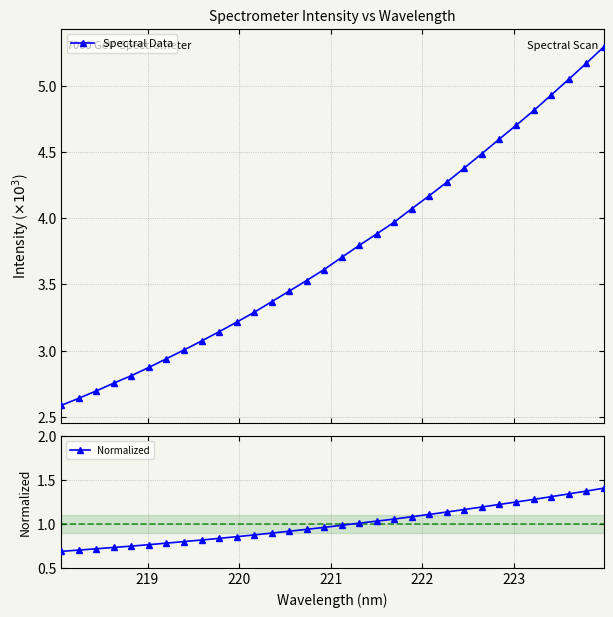

What is the highest value of the Spectral Data series?

5.3